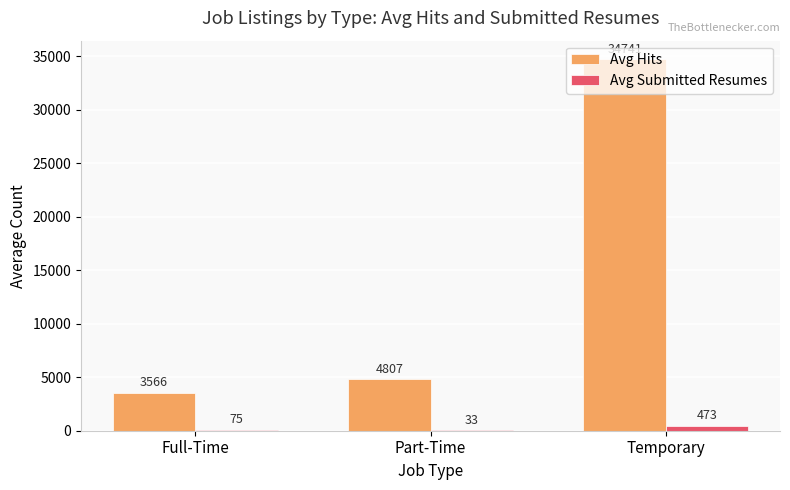

At which category is the sum across all series the highest?

Temporary